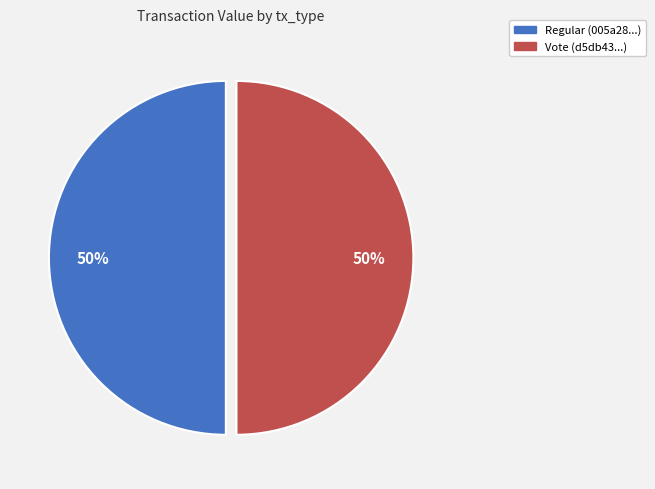

To the nearest percent, what is the combined percentage of Vote and Regular?

100%